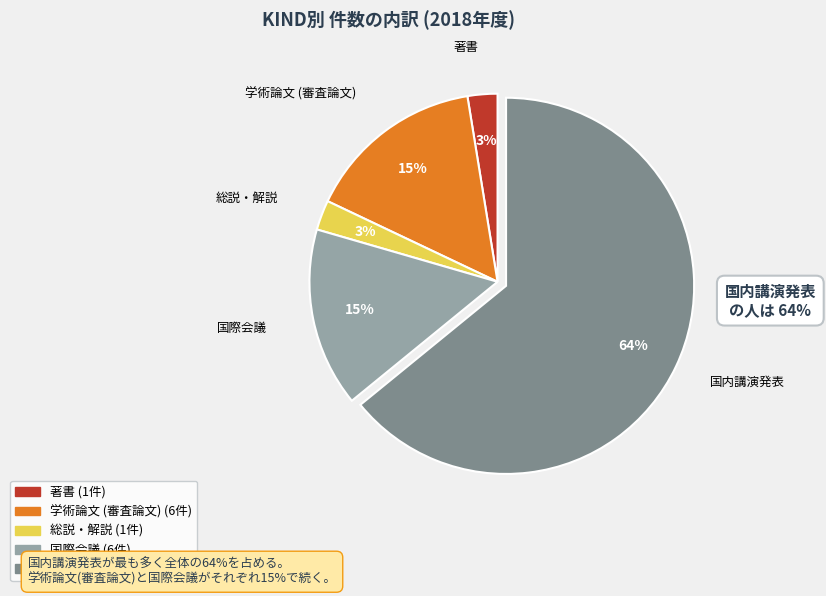

Combined, do 著書 and 国際会議 account for over 50%?

No